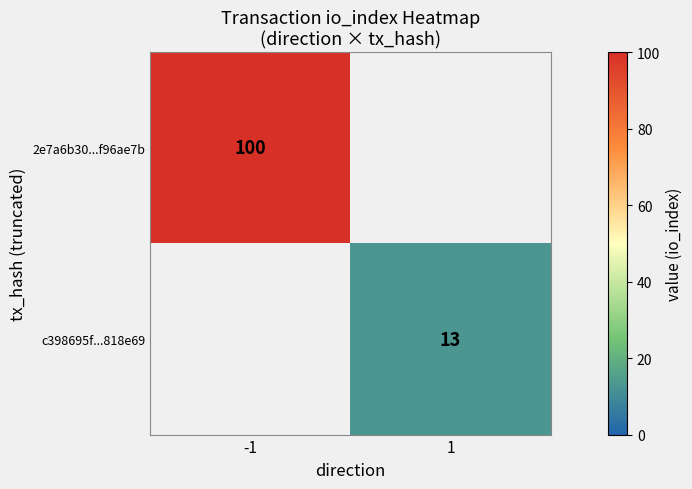

What is the spread (max minus min) of values at 1?

13